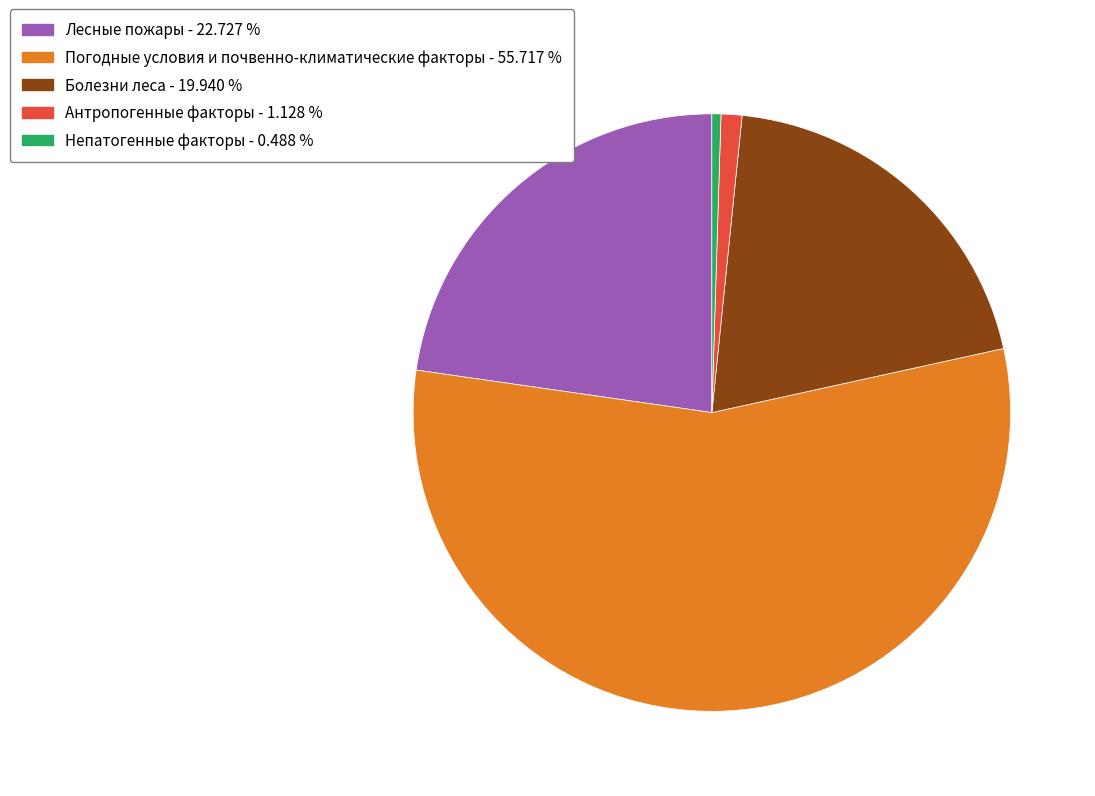

Is the sum of Погодные условия и почвенно-климатические факторы and Лесные пожары greater than half?

Yes